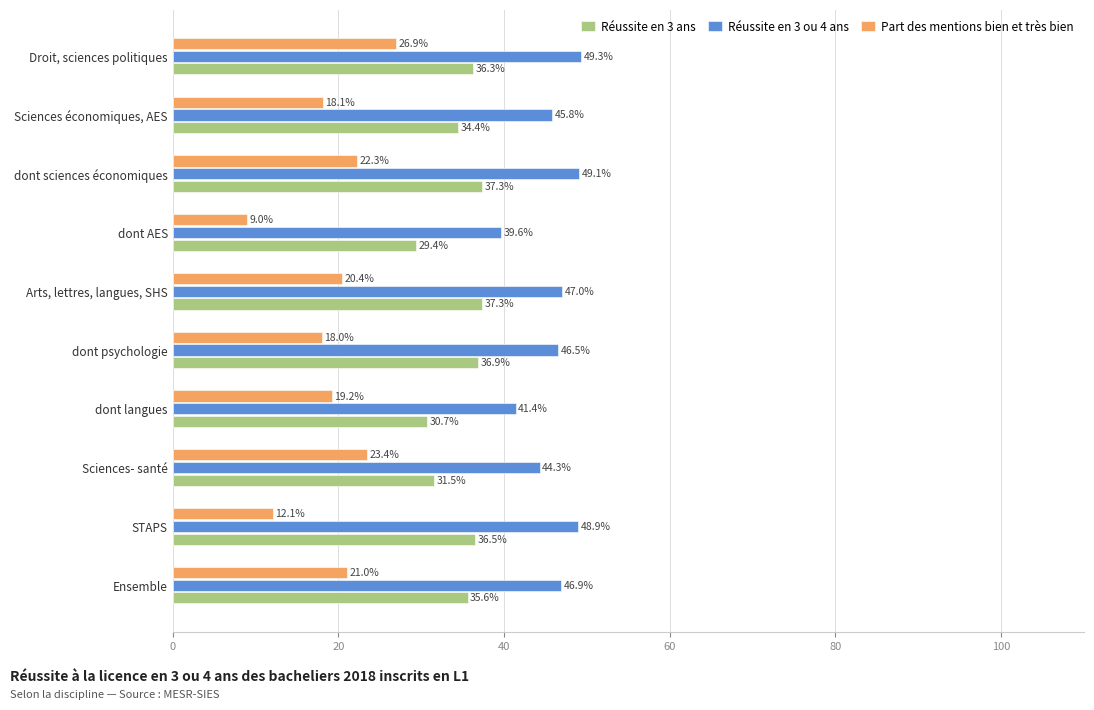

List the series in order of their overall mean, highest first.

Réussite en 3 ou 4 ans, Réussite en 3 ans, Part des mentions bien et très bien